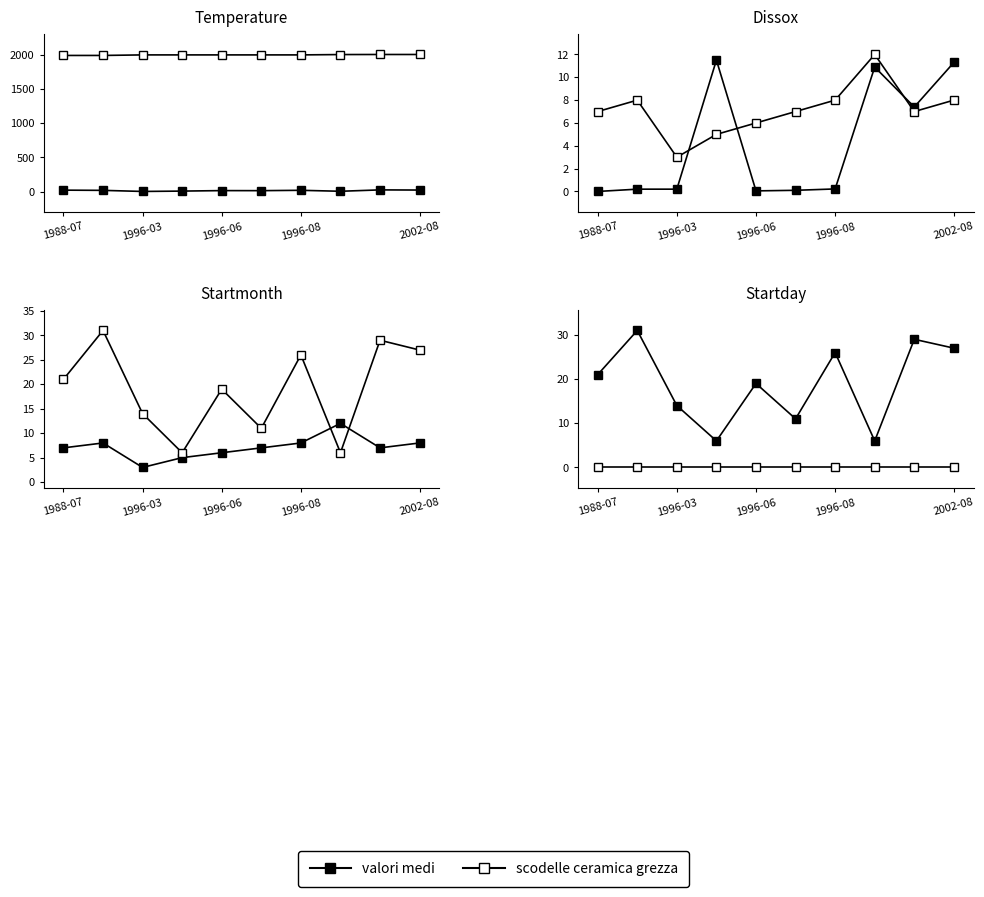

What is the difference between the valori medi values at 7 and 8?

23